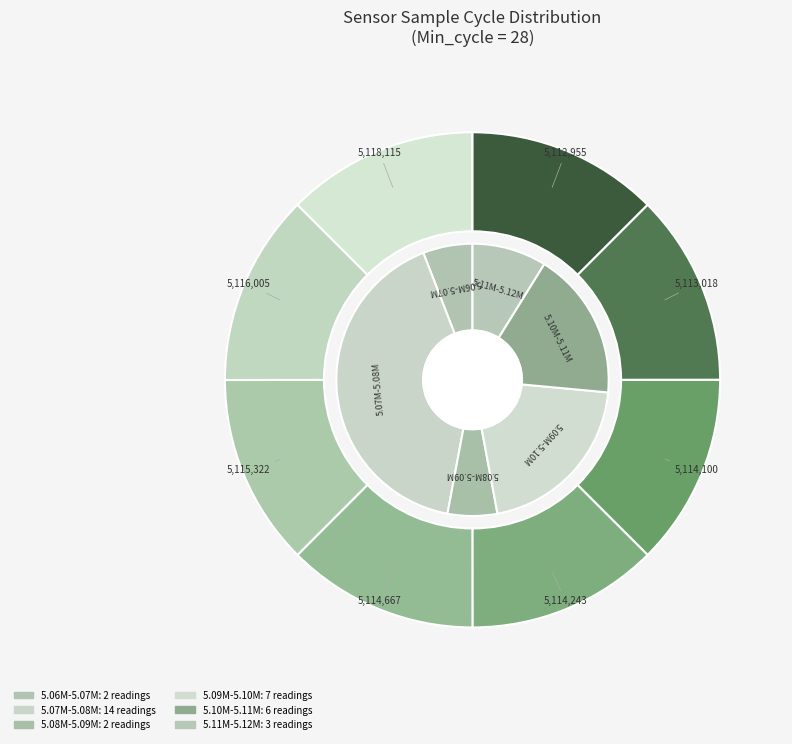

Which has a higher value, 28 or 28?

28